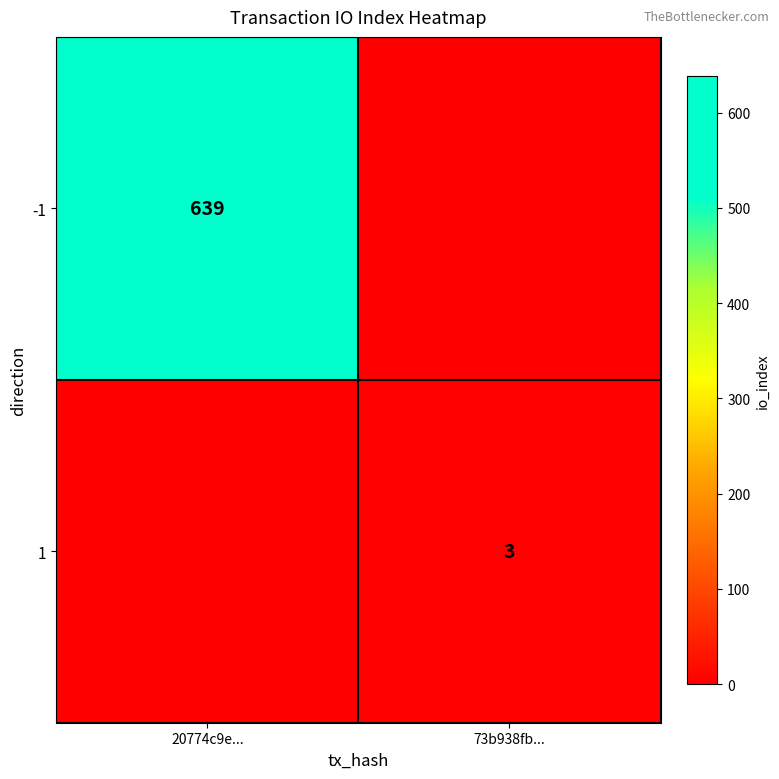

The 1 series shows 3 at 73b938fb.... True or false?

True